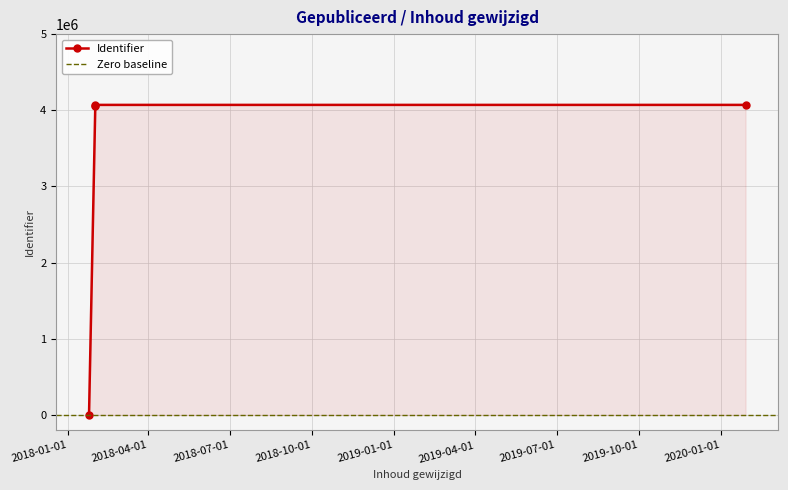

What is the approximate value at 2018-02-01, to the nearest 100?

4059000